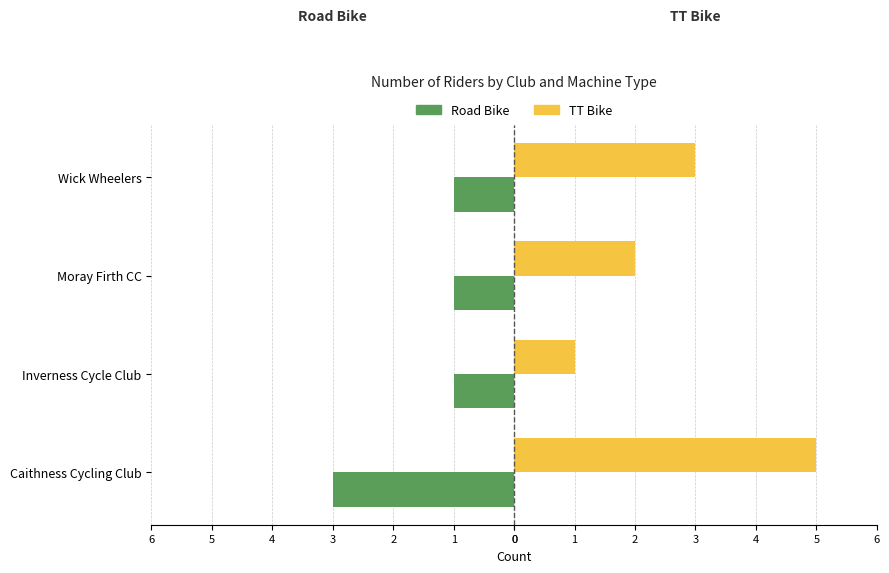

What are all the series names shown in the legend?

Road Bike, TT Bike